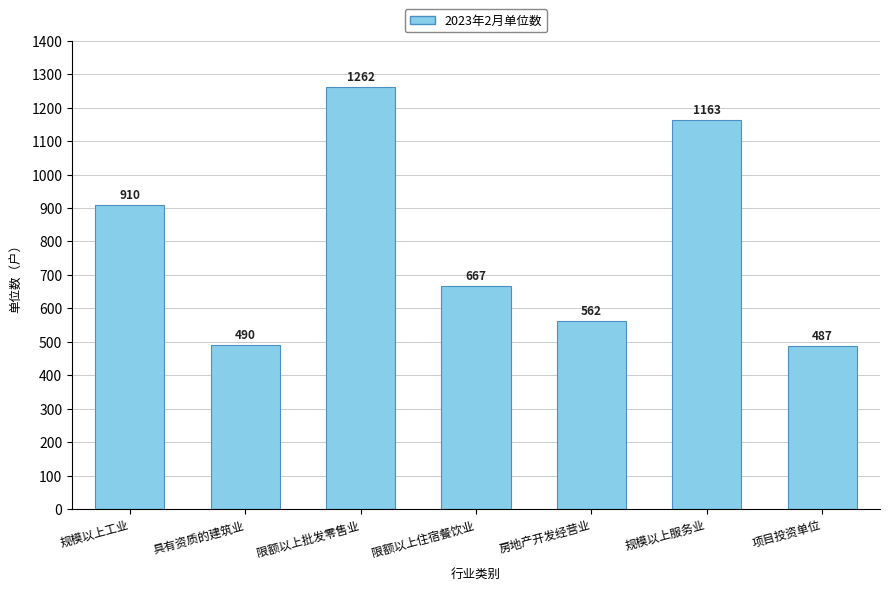

The value at 房地产开发经营业 is 196. True or false?

False